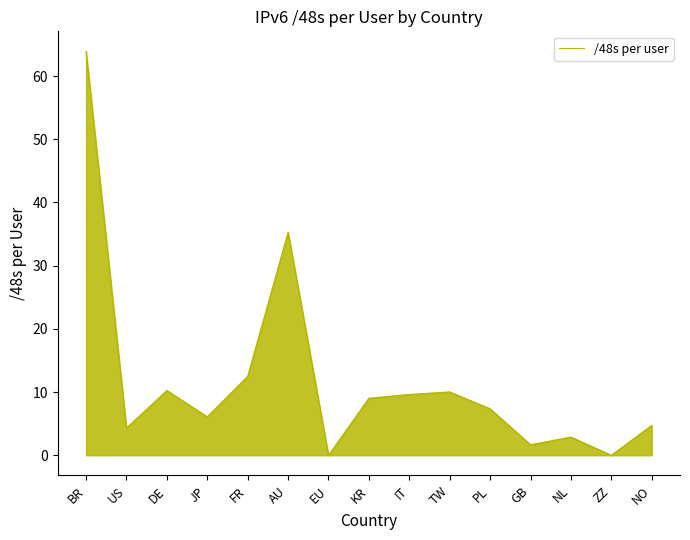

Where is the data nearest to the value 31?

AU